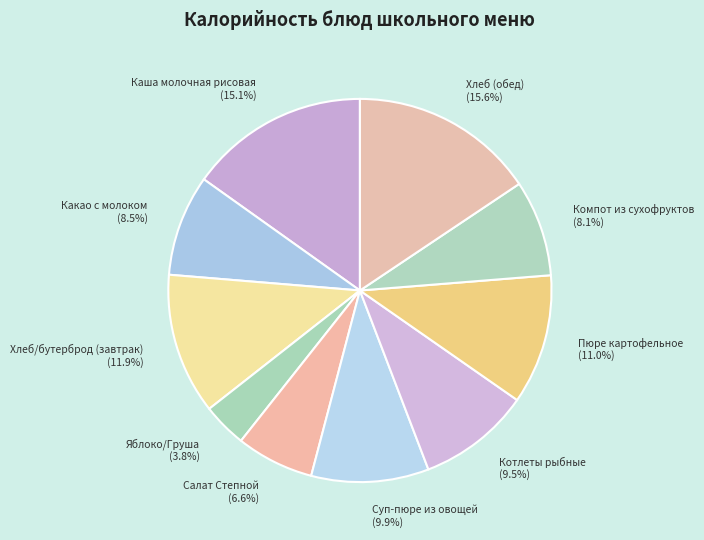

To the nearest percent, what is the average slice percentage?

10%